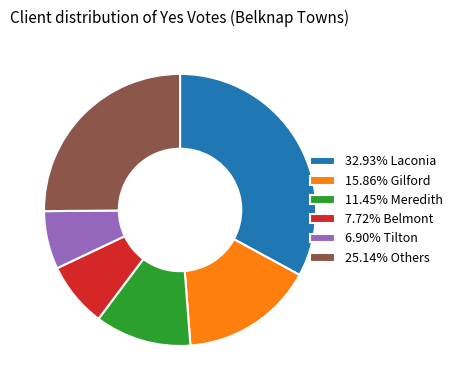

Combined, do 25.14% Others and 15.86% Gilford account for over 50%?

No